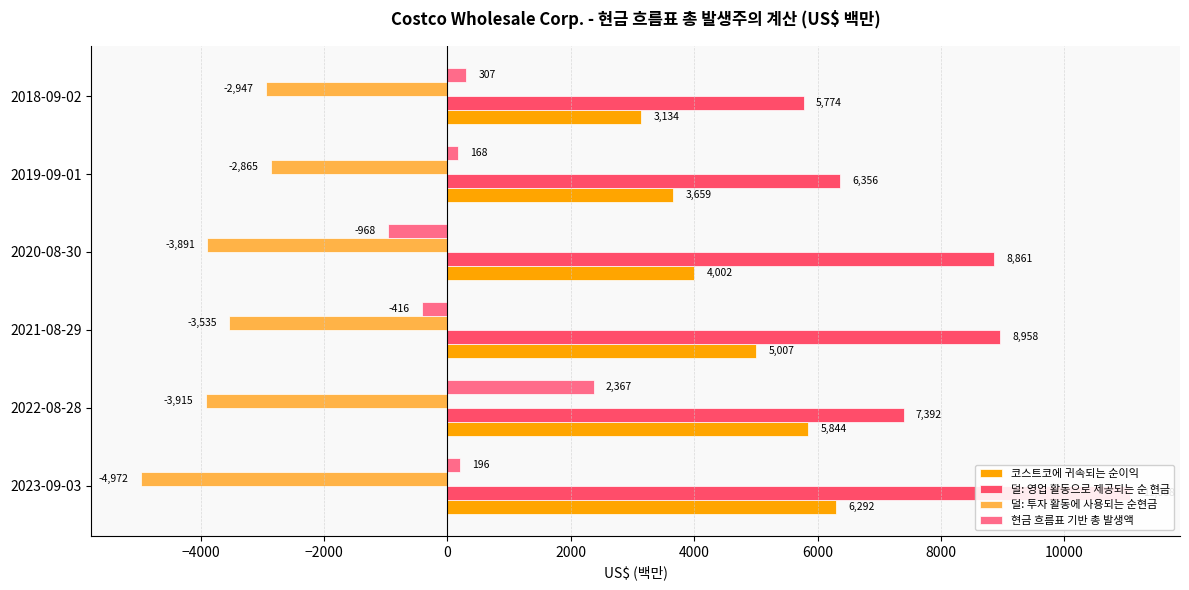

At how many categories does at least one series exceed -2705?

6